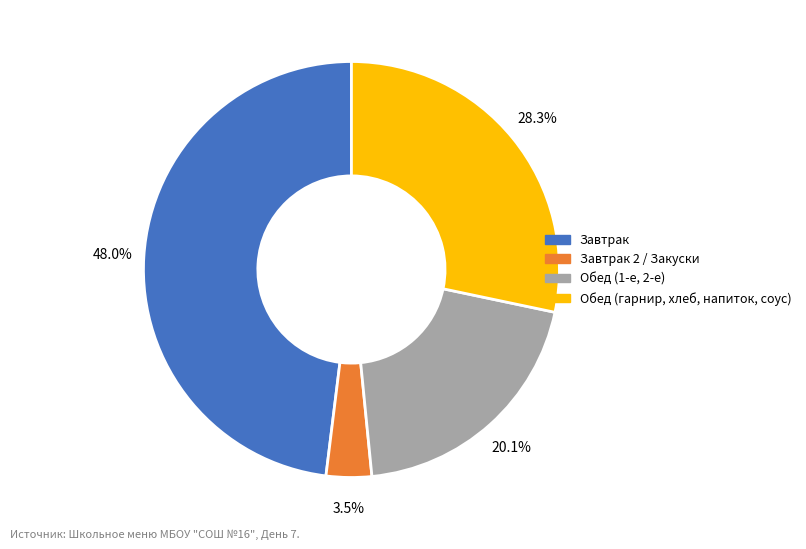

Is there any slice that represents more than half of the pie?

No